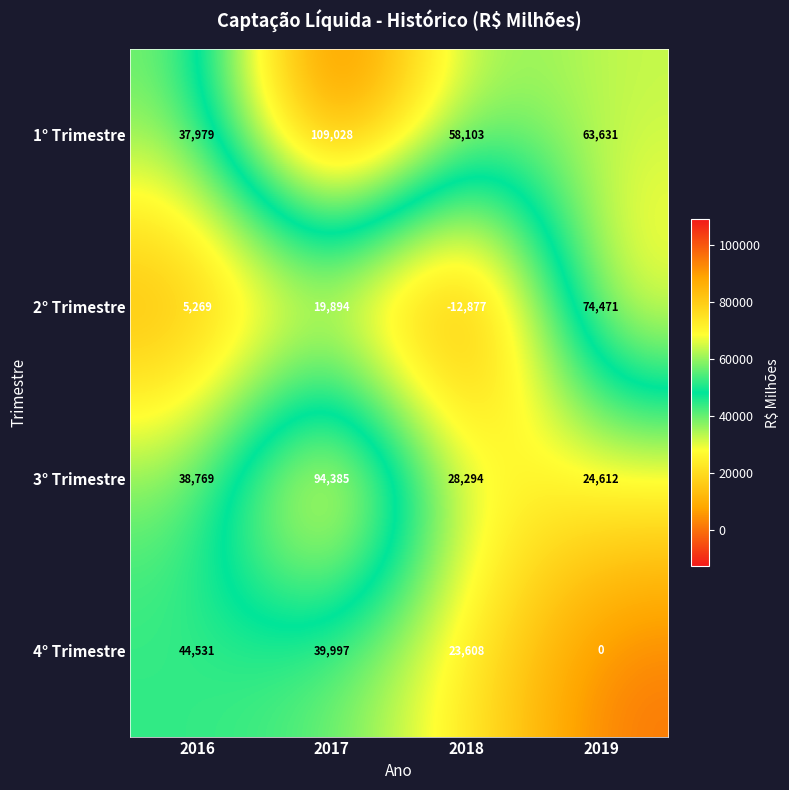

What is the maximum value shown in the chart?

109028